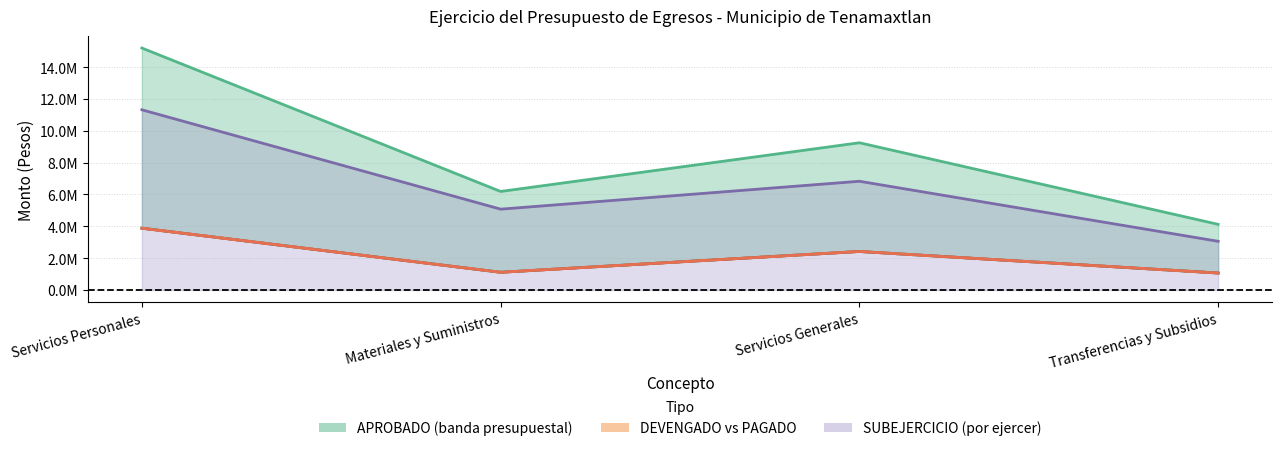

What is the value of the DEVENGADO point at the 1st from the left?

3879247.7